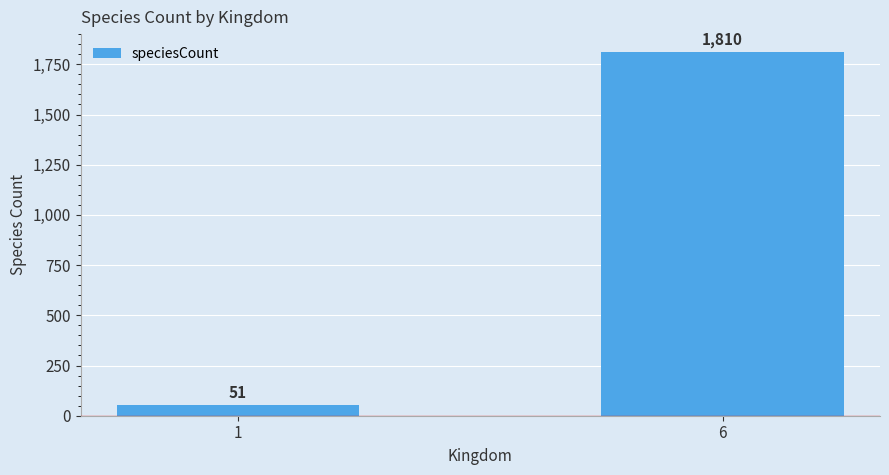

Count the number of data series in this chart.

1